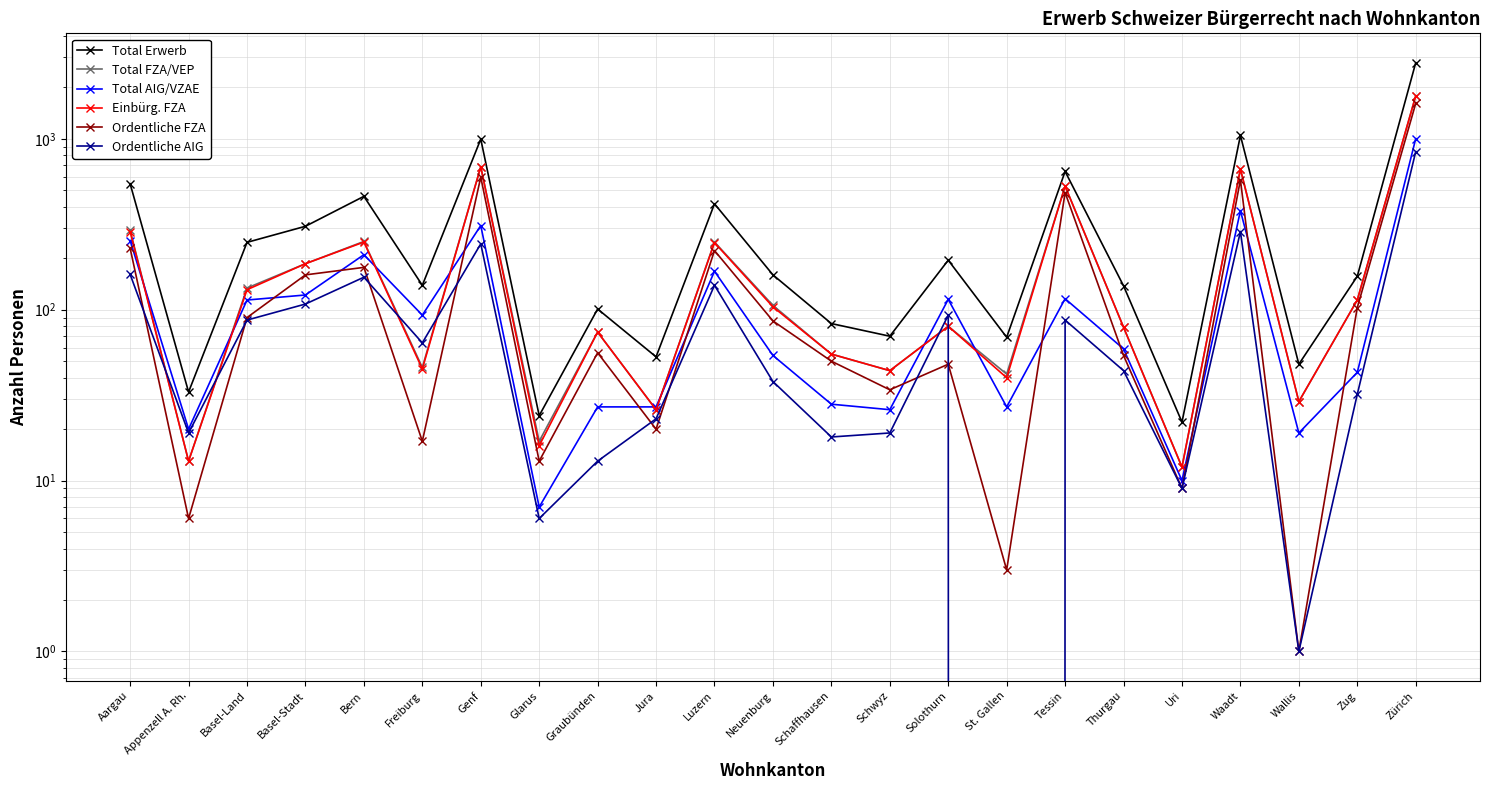

What is the total value across all series at Basel-Land?

804